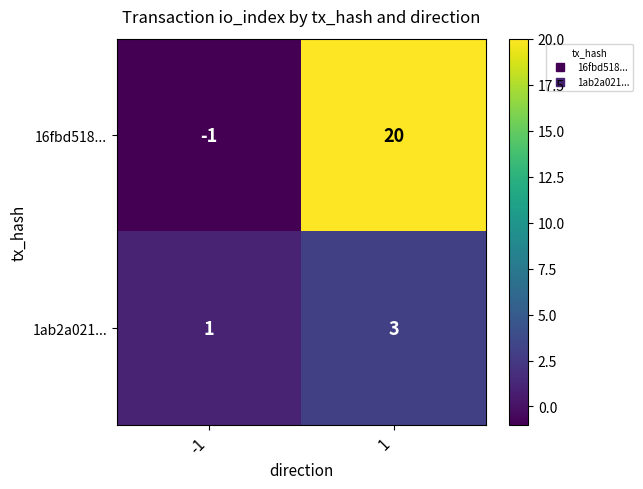

What is the sum of all 1ab2a021... values?

4